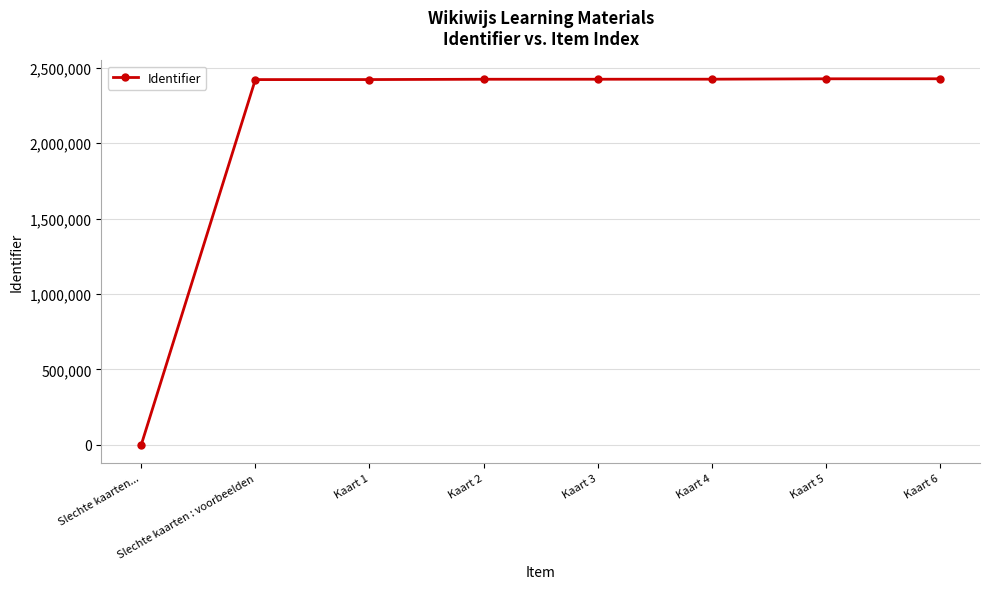

What is the greatest value displayed?

2426360